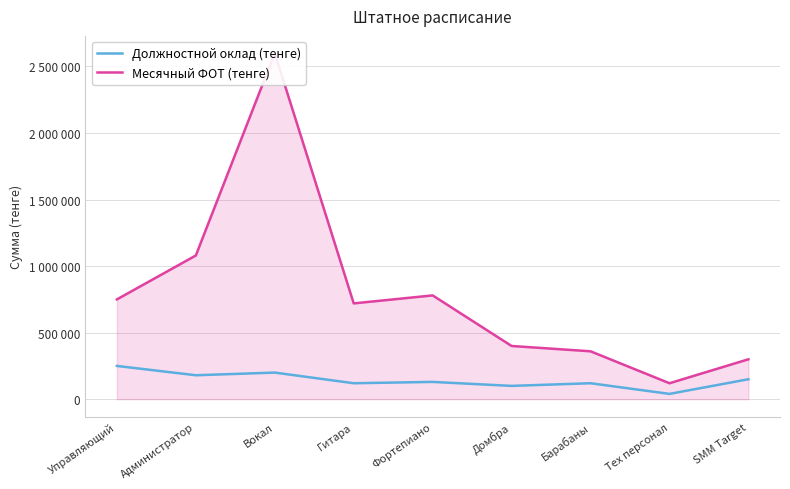

Does the chart have visible grid lines?

Yes